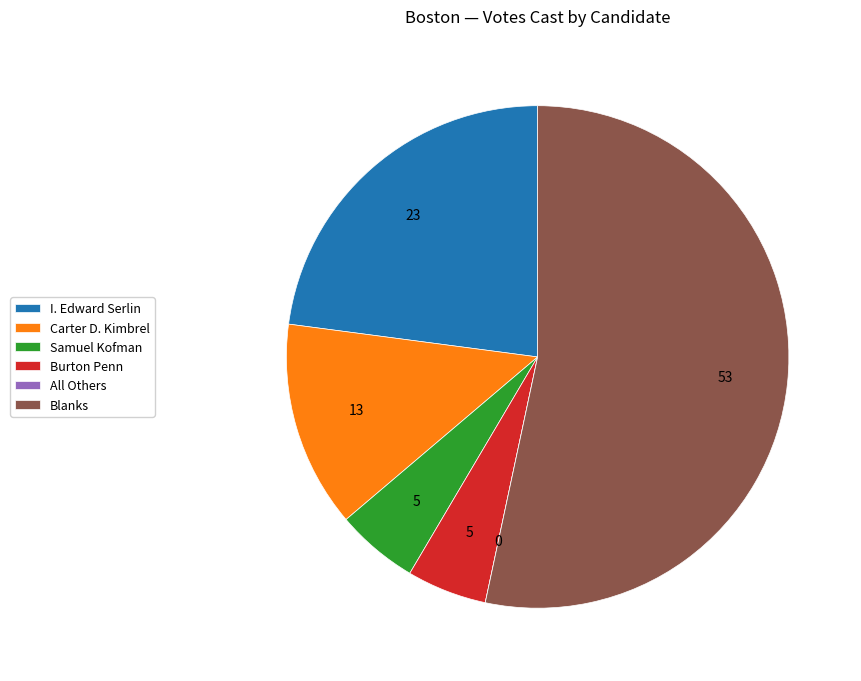

Is it true that I. Edward Serlin is 13% of the pie?

False